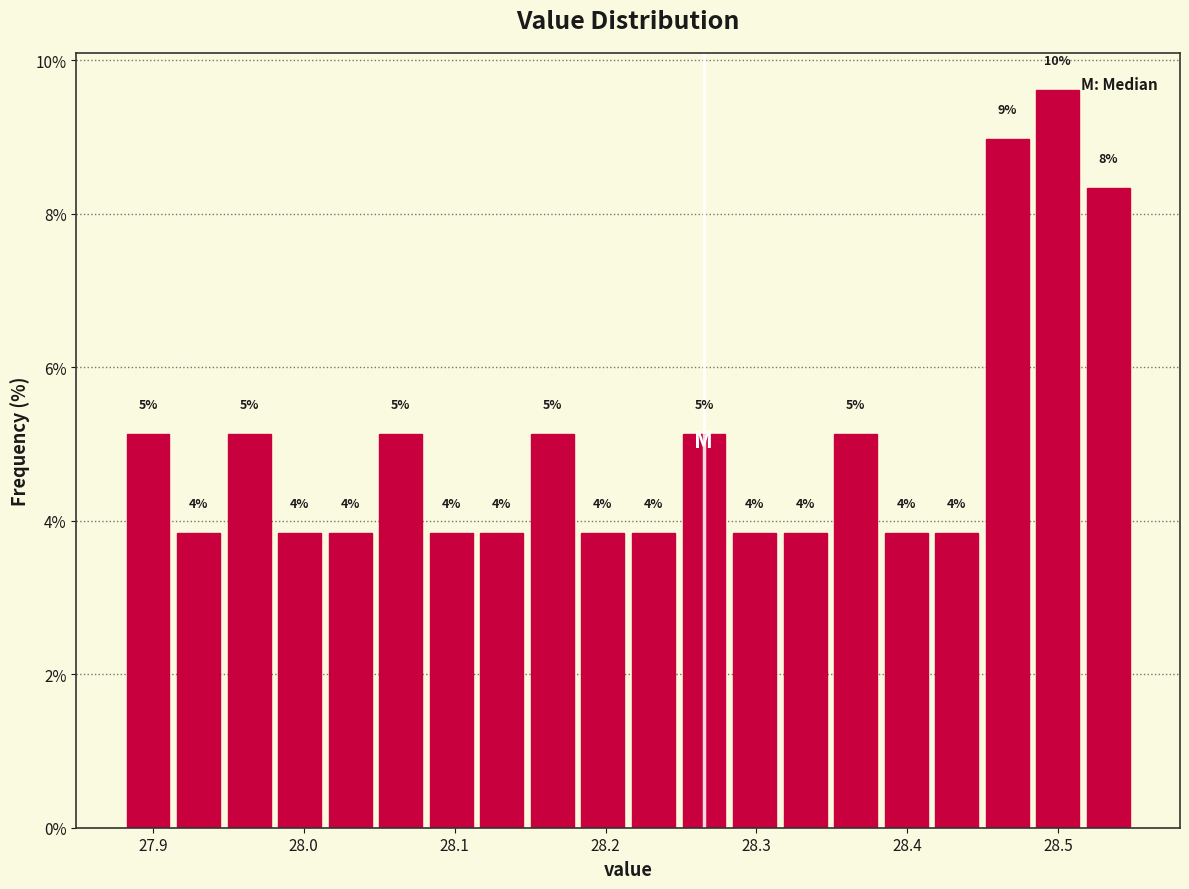

Around what value on the x-axis is the tallest bar? Give the approximate position of its centre, as read against the axis.

28.50